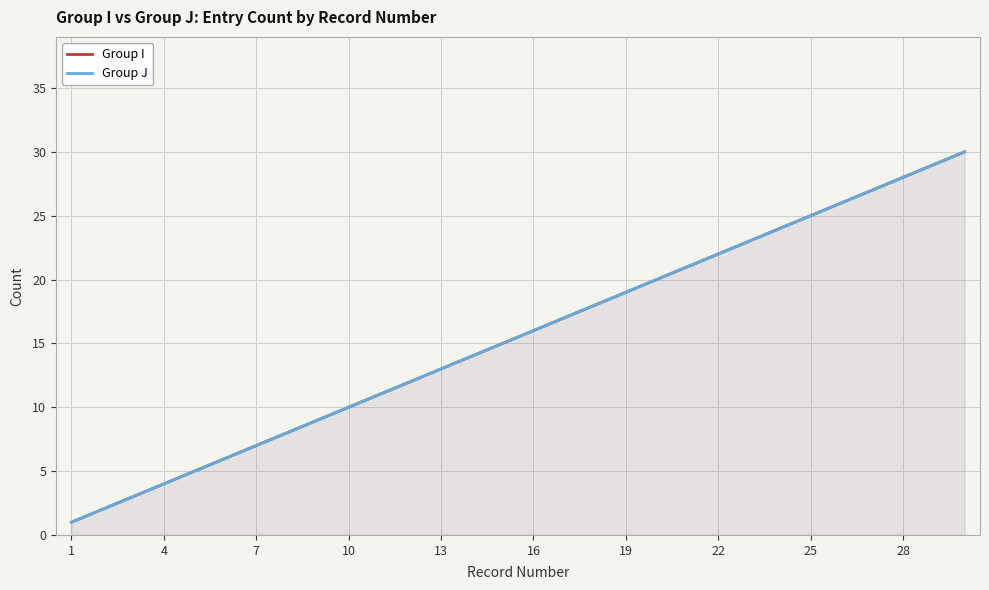

Reading left to right, transcribe all the data shown in this chart.

Group I: 1	2	3	4	5	6	7	8	9	10	11	12	13	14	15	16	17	18	19	20	21	22	23	24	25	26	27	28	29	30
Group J: 1	2	3	4	5	6	7	8	9	10	11	12	13	14	15	16	17	18	19	20	21	22	23	24	25	26	27	28	29	30